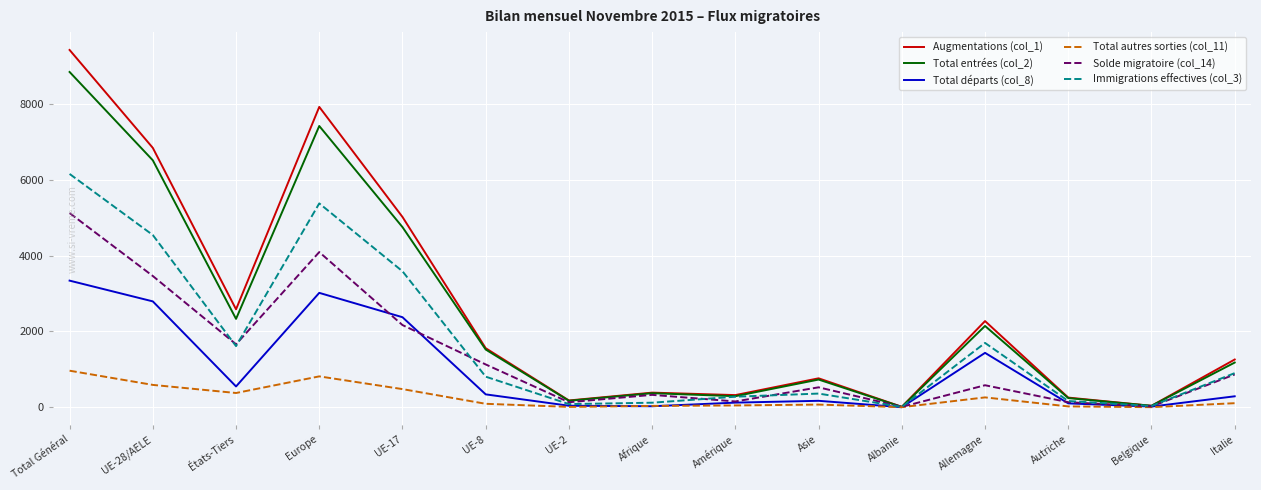

What are all the series names shown in the legend?

Augmentations (col_1), Total entrées (col_2), Total départs (col_8), Total autres sorties (col_11), Solde migratoire (col_14), Immigrations effectives (col_3)